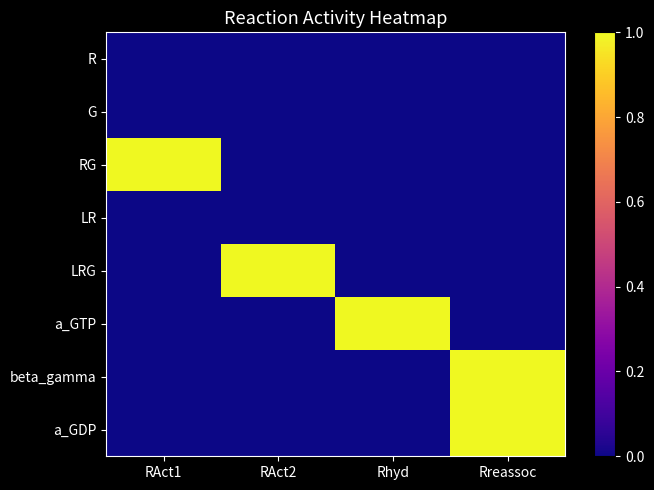

At Rhyd, list the series in order from largest to smallest.

a_GTP, R, G, RG, LR, LRG, beta_gamma, a_GDP